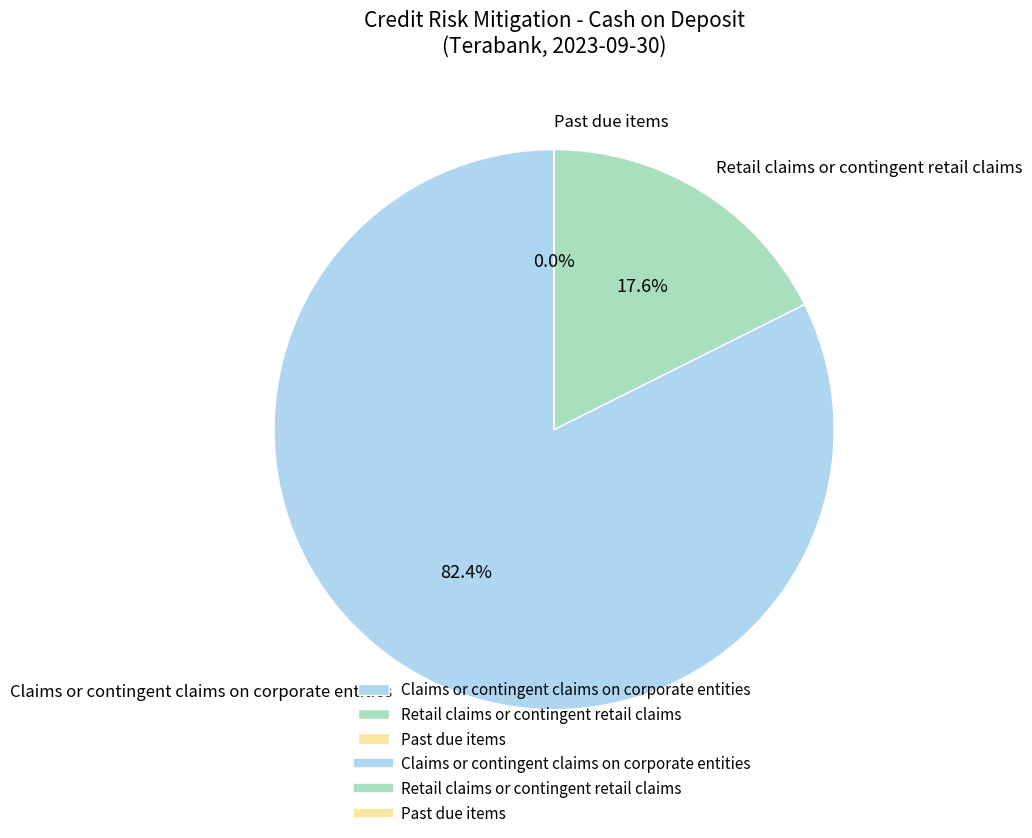

Is it true that Claims or contingent claims on corporate entities is 82% of the pie?

True